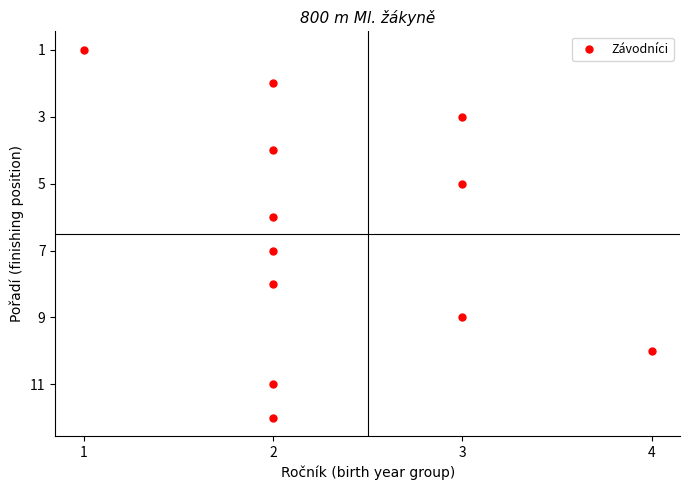

What is the range of Y values (max minus min)?

11